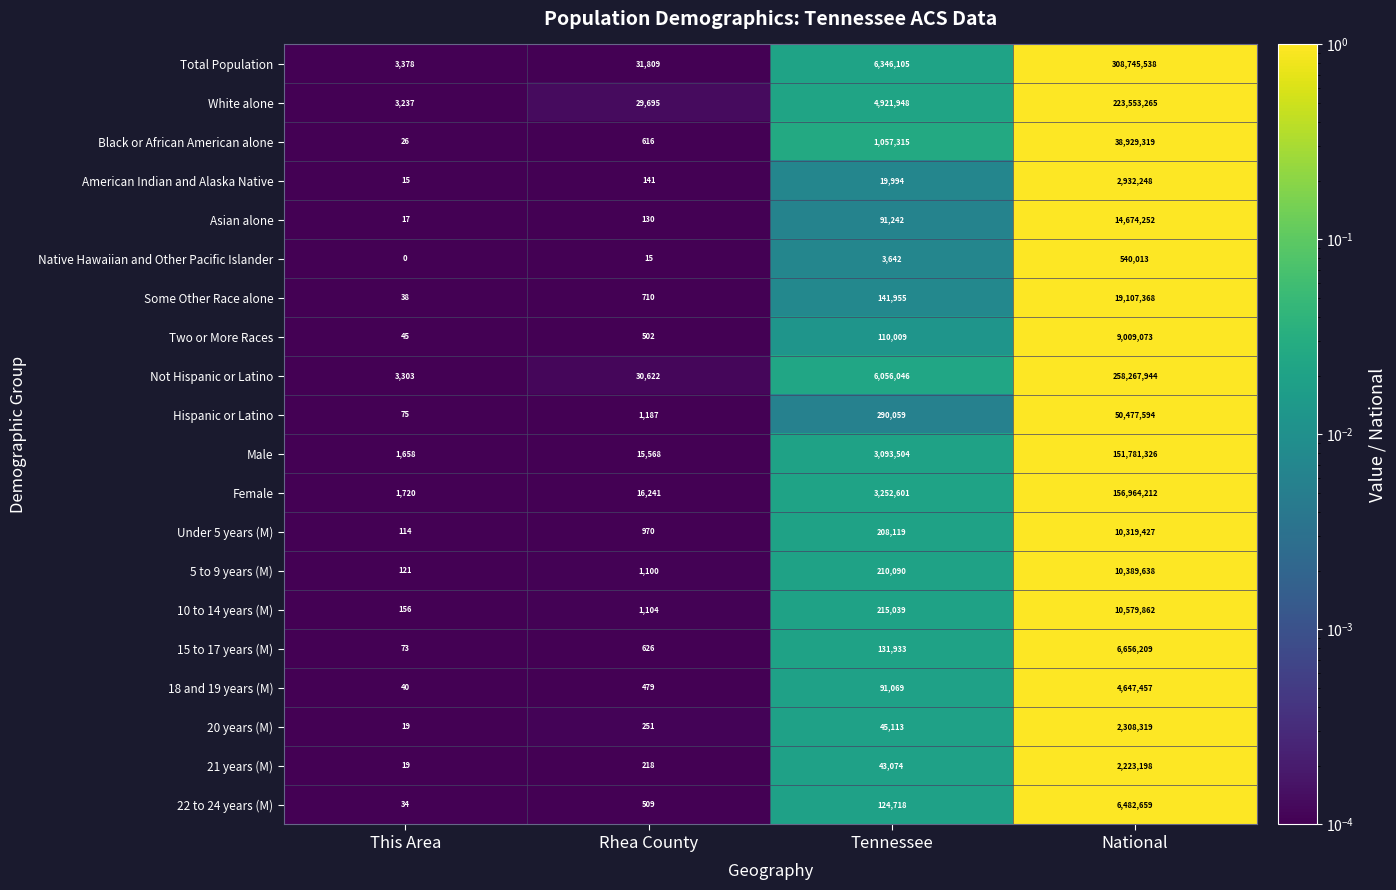

Which series has the largest range (max minus min)?

Total Population